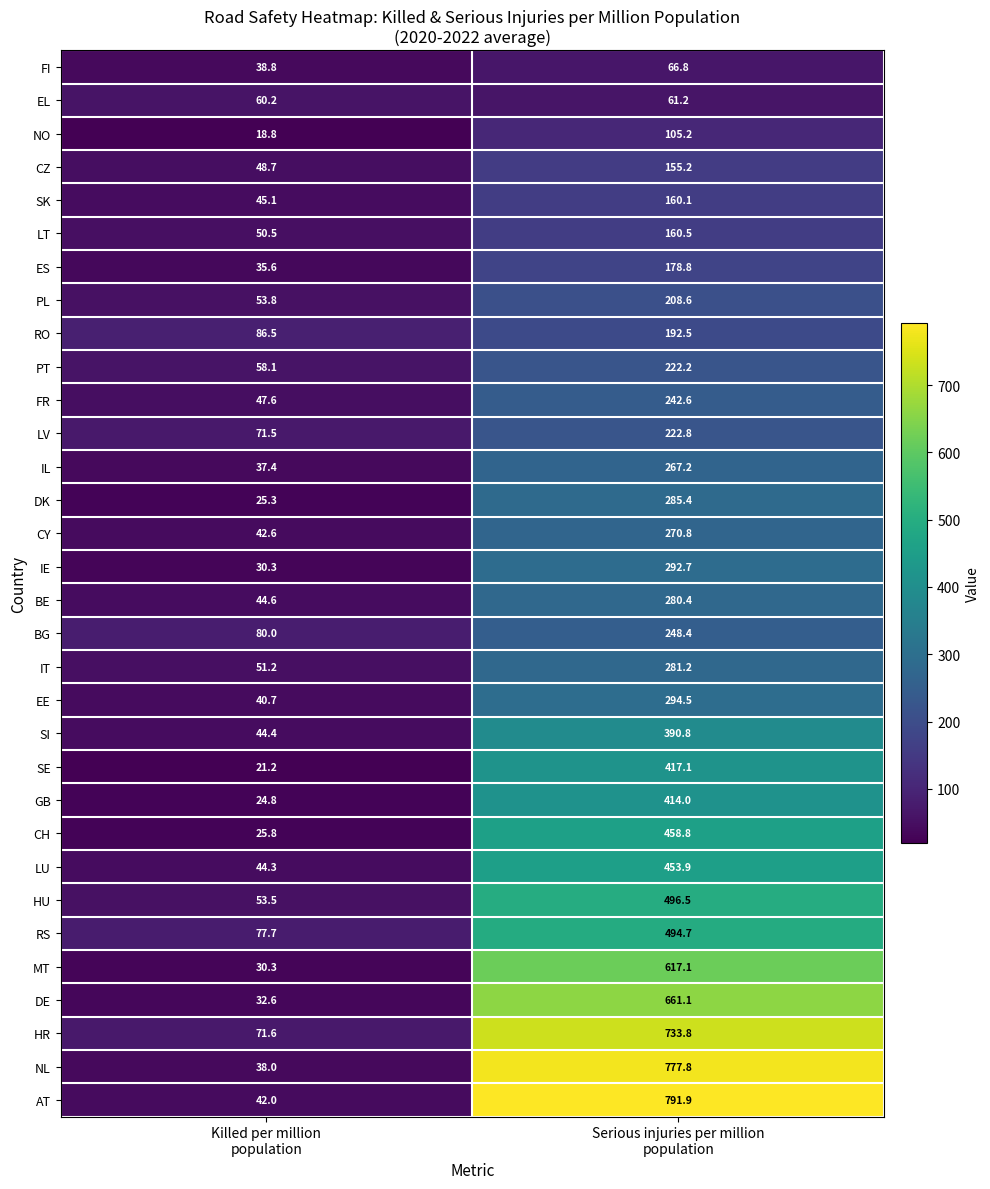

What is the average value of the ES series?

107.2